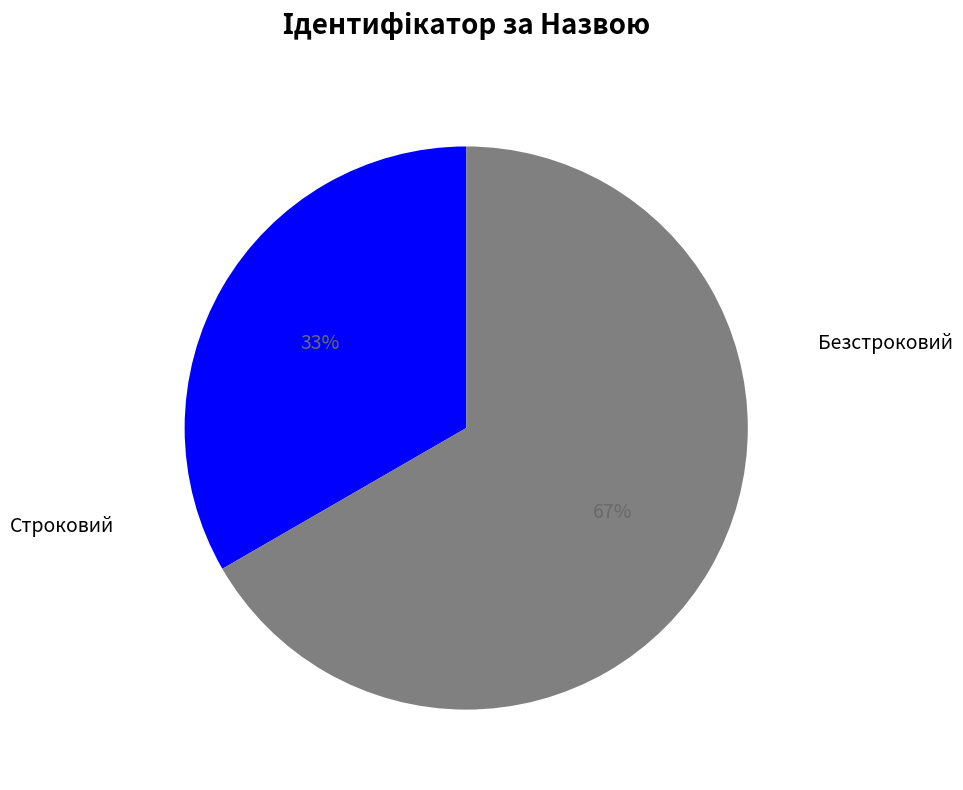

Is there a majority slice in this chart?

Yes